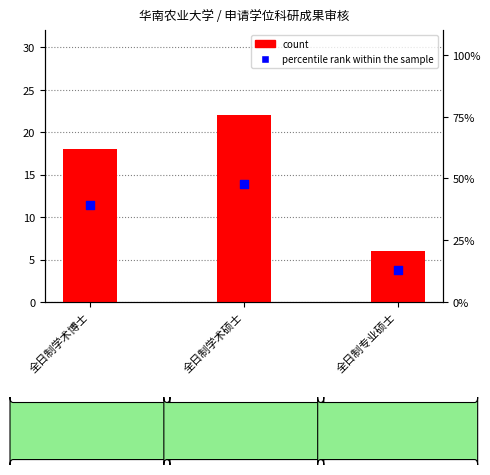

Which series has the largest Y range (max minus min)?

percentile rank within the sample